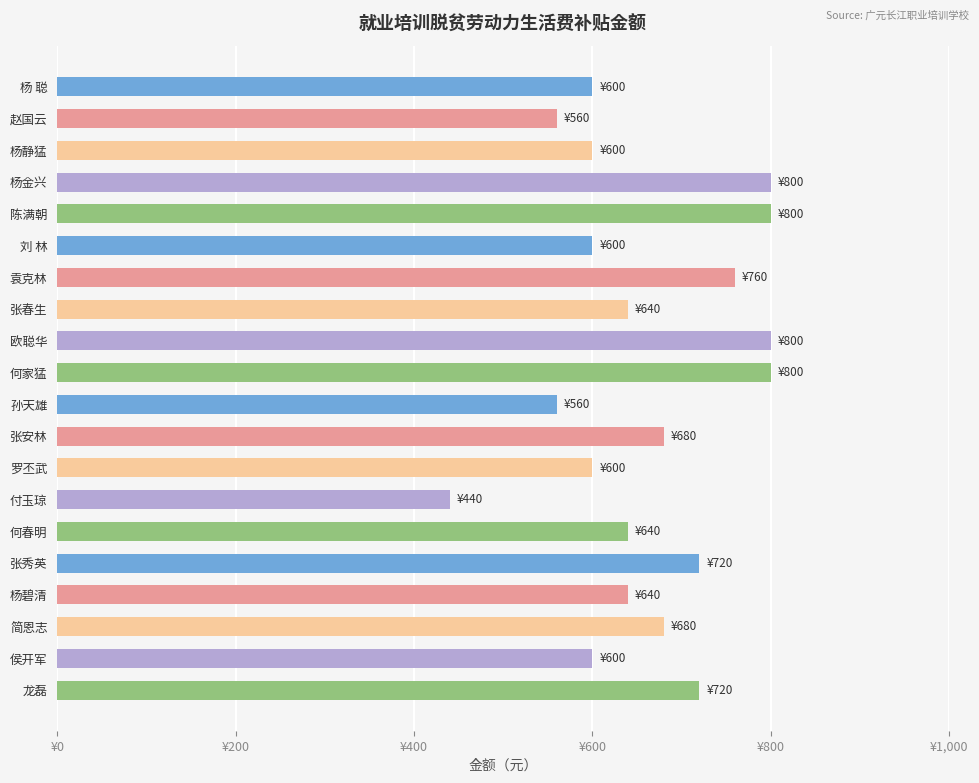

How many values are between 600 and 760?

13